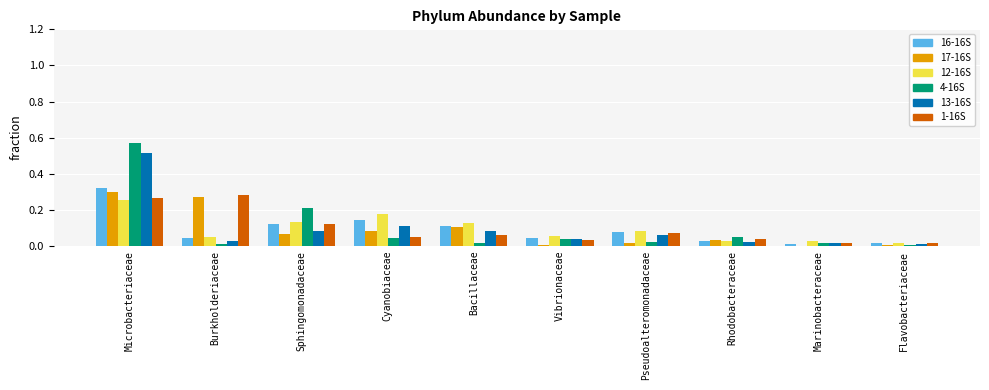

The 16-16S series shows 0.1 at Burkholderiaceae. True or false?

False